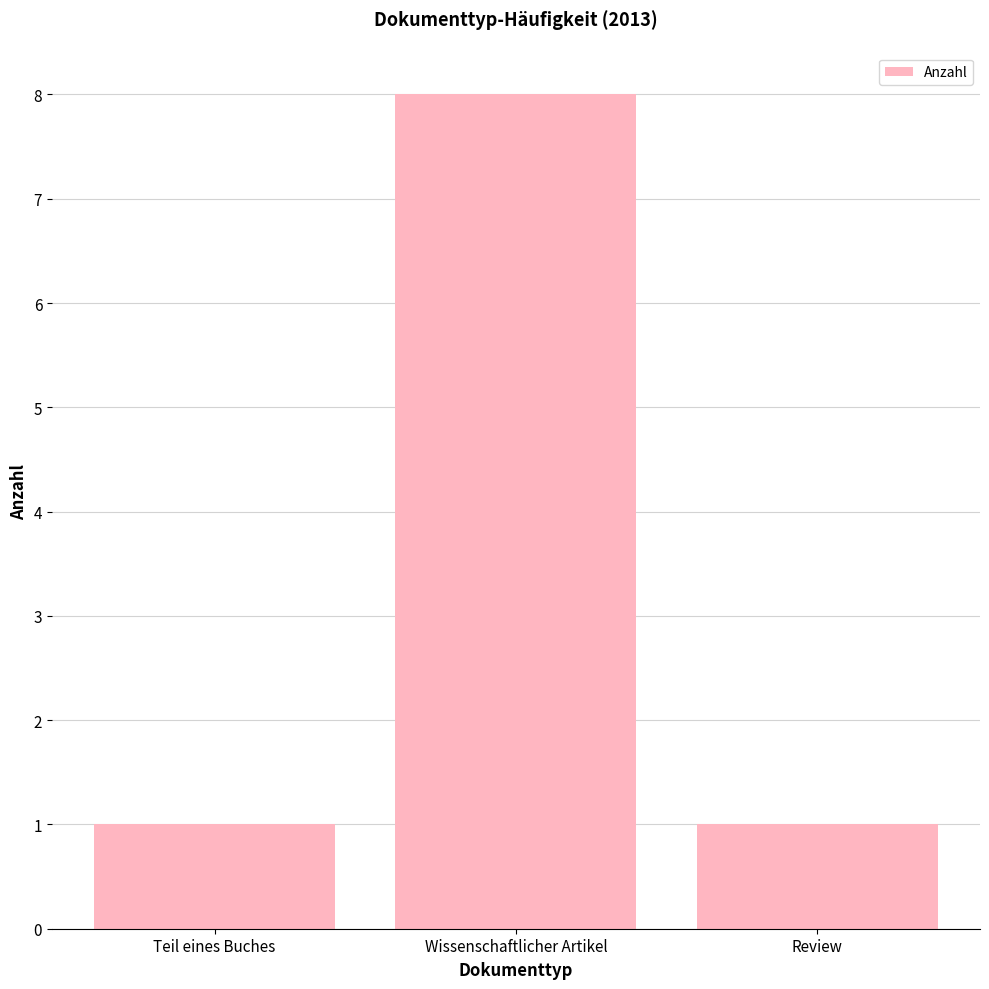

What is the approximate value at Wissenschaftlicher Artikel?

8